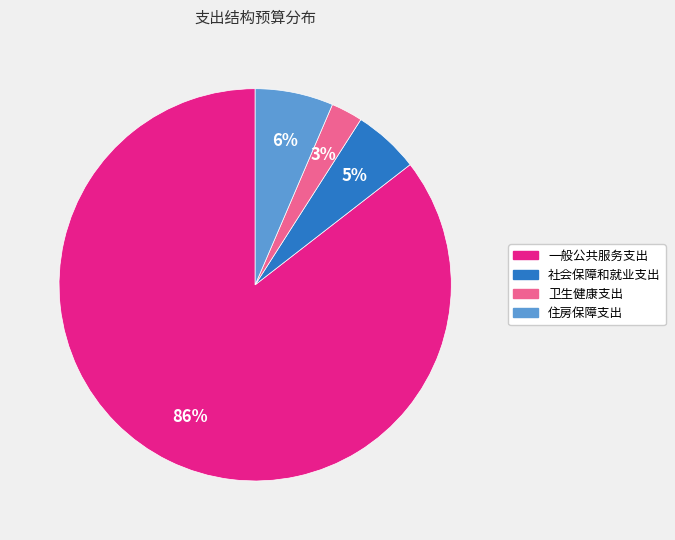

Rank the categories by value from lowest to highest.

卫生健康支出, 社会保障和就业支出, 住房保障支出, 一般公共服务支出